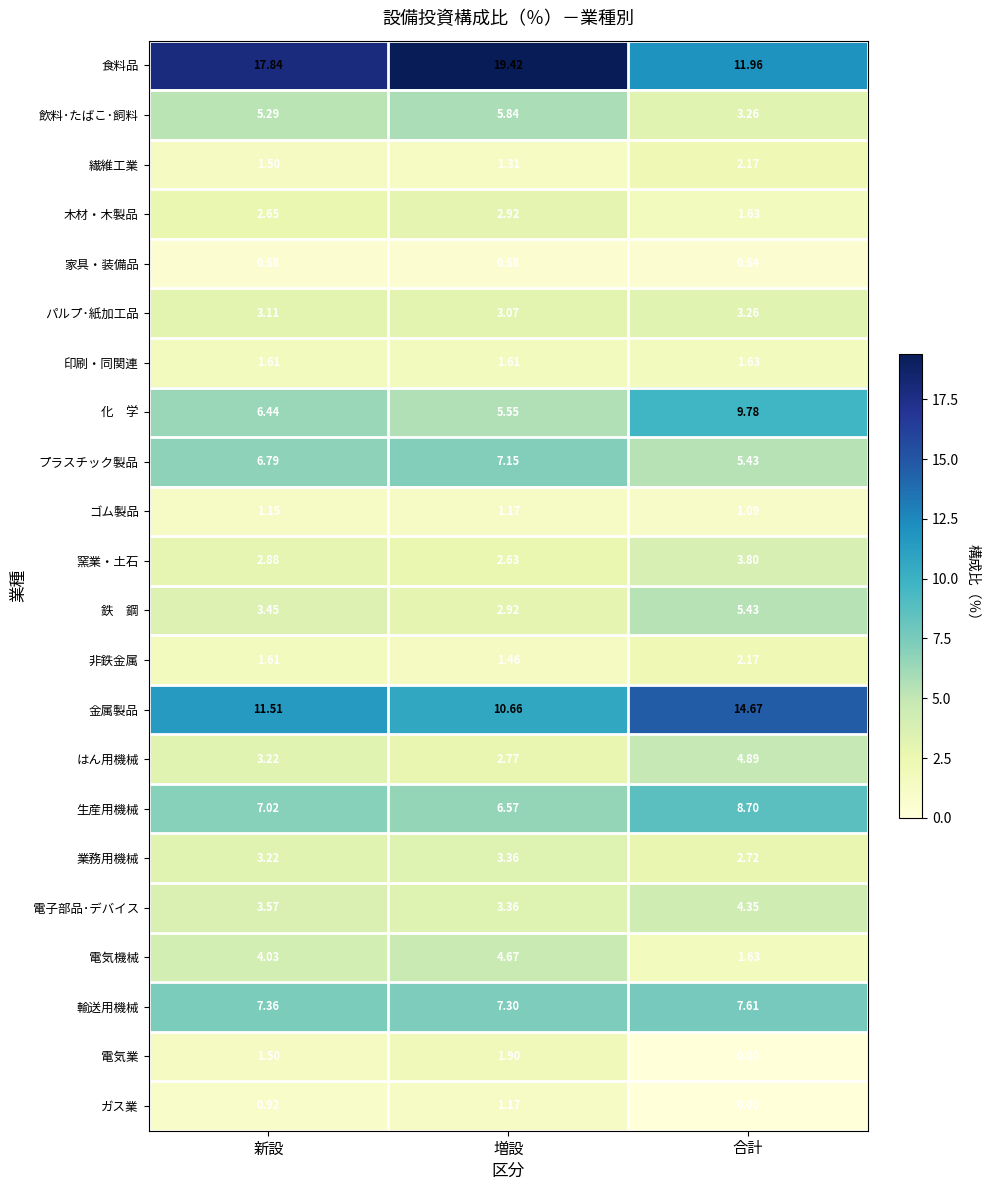

At how many categories does at least one series exceed 4?

3